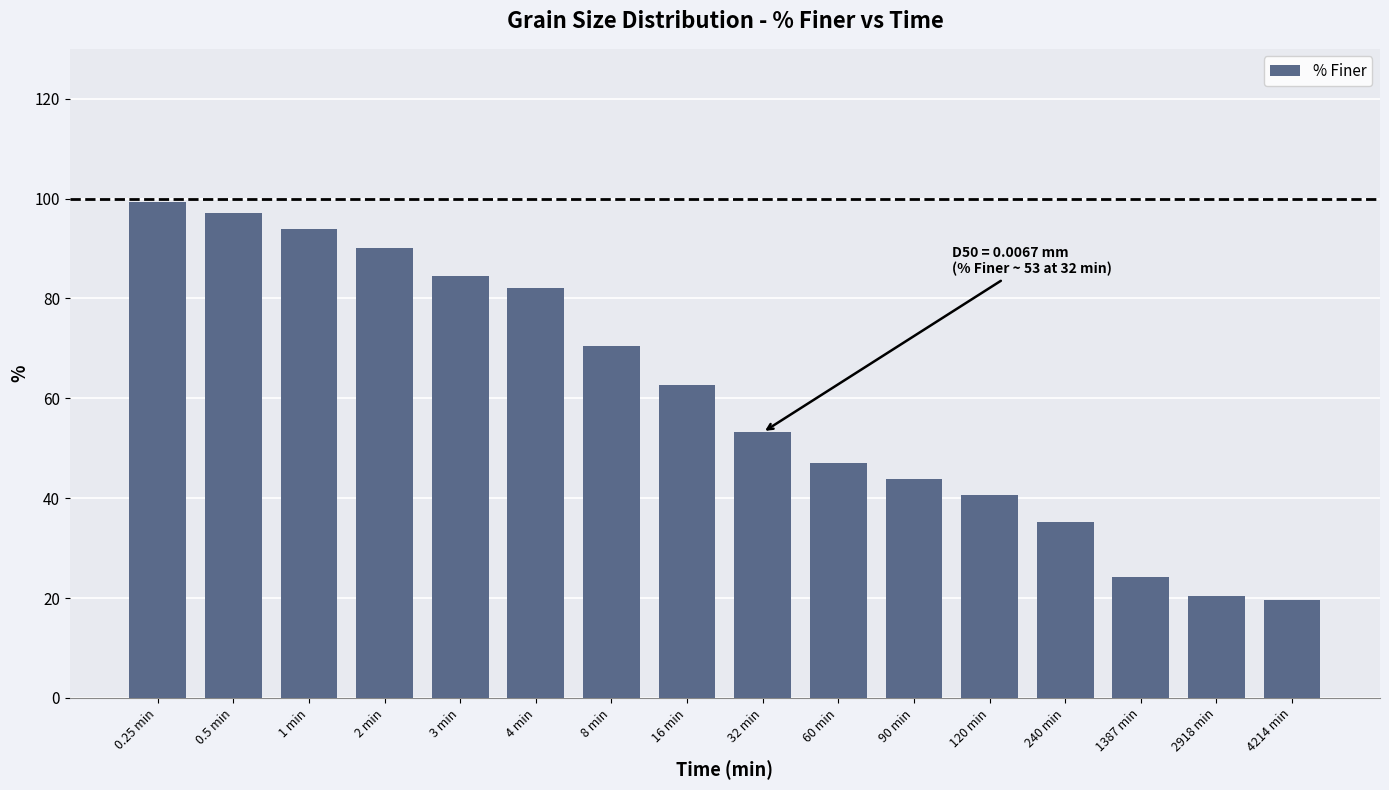

What is the label of the 4th bar from the left?

2 min